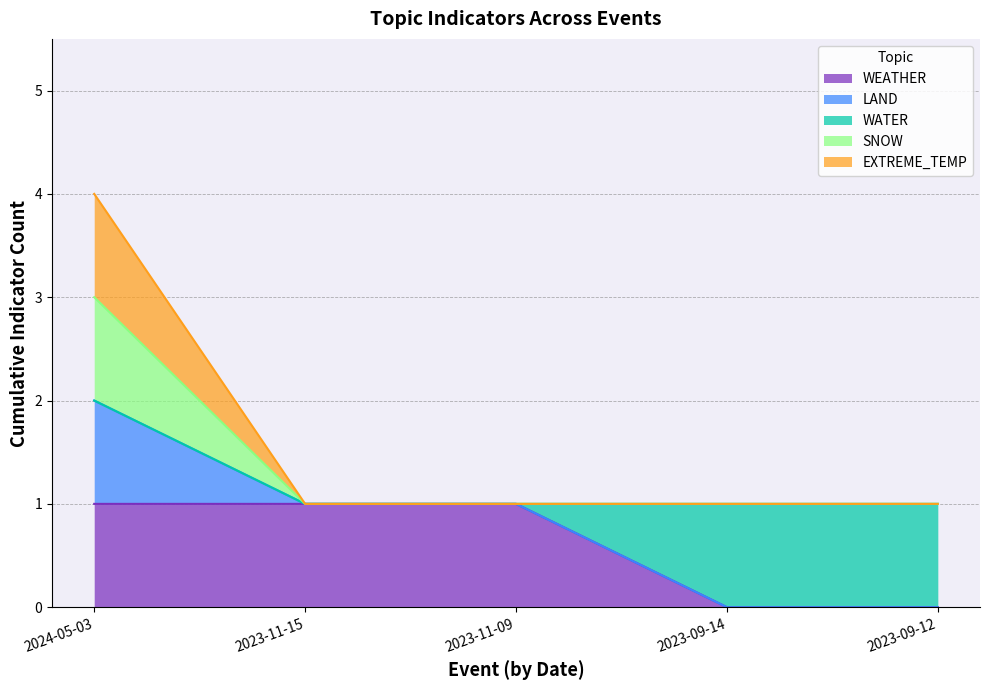

True or false: WEATHER and SNOW cross at least once.

False